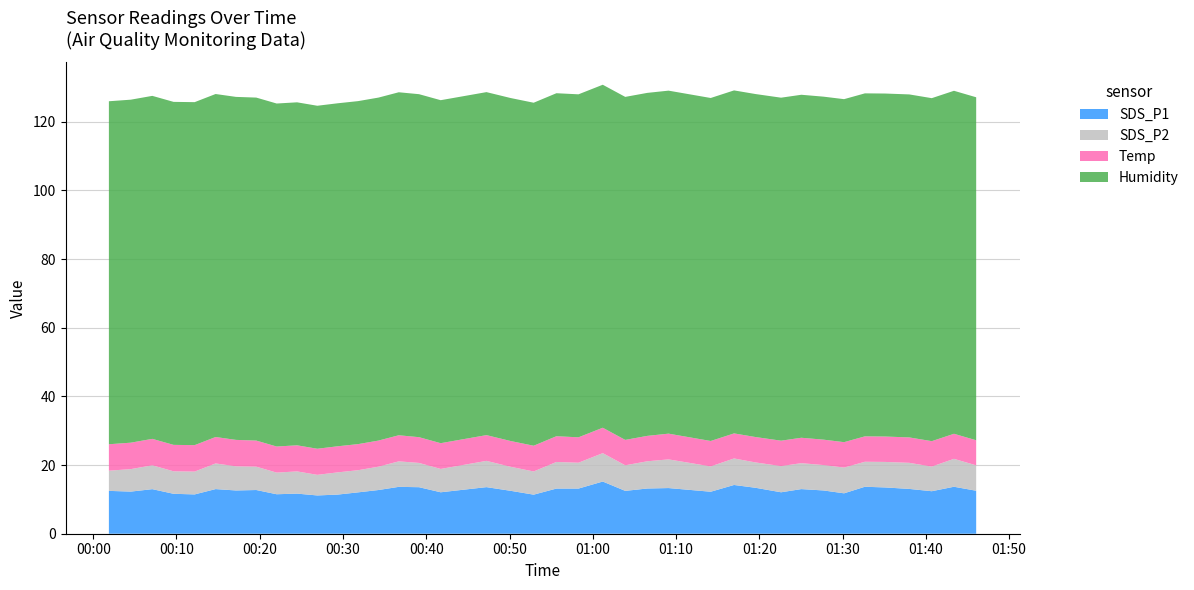

Reading left to right, list all the values displayed in this chart.

SDS_P1: 12.5	12.3	13.0	11.6	11.4	13.0	12.6	12.7	11.5	11.7	11.2	11.4	12.1	12.7	13.7	13.6	12.1	13.6	12.5	11.4	13.2	13.2	15.2	12.5	13.2	13.3	12.2	14.2	13.4	12.1	13.0	12.6	11.8	13.7	13.5	13.1	12.4	13.7	12.5
SDS_P2: 5.9	6.5	7.0	6.5	6.7	7.5	7.0	6.8	6.3	6.5	6.0	6.5	6.5	6.8	7.4	7.1	6.8	7.7	7.0	6.8	7.8	7.5	8.3	7.5	7.9	8.3	7.4	7.7	7.4	7.6	7.5	7.4	7.5	7.3	7.4	7.6	7.2	8.1	7.4
Temp: 7.7	7.7	7.7	7.7	7.7	7.7	7.7	7.6	7.6	7.6	7.6	7.6	7.6	7.6	7.6	7.5	7.5	7.5	7.5	7.5	7.5	7.4	7.4	7.4	7.4	7.5	7.4	7.3	7.4	7.4	7.4	7.4	7.4	7.4	7.4	7.4	7.4	7.3	7.3
Humidity: 99.9	99.9	99.9	99.9	99.9	99.9	99.9	99.9	99.9	99.9	99.9	99.9	99.9	99.9	99.9	99.9	99.9	99.9	99.9	99.9	99.9	99.9	99.9	99.9	99.9	99.9	99.9	99.9	99.9	99.9	99.9	99.9	99.9	99.9	99.9	99.9	99.9	99.9	99.9